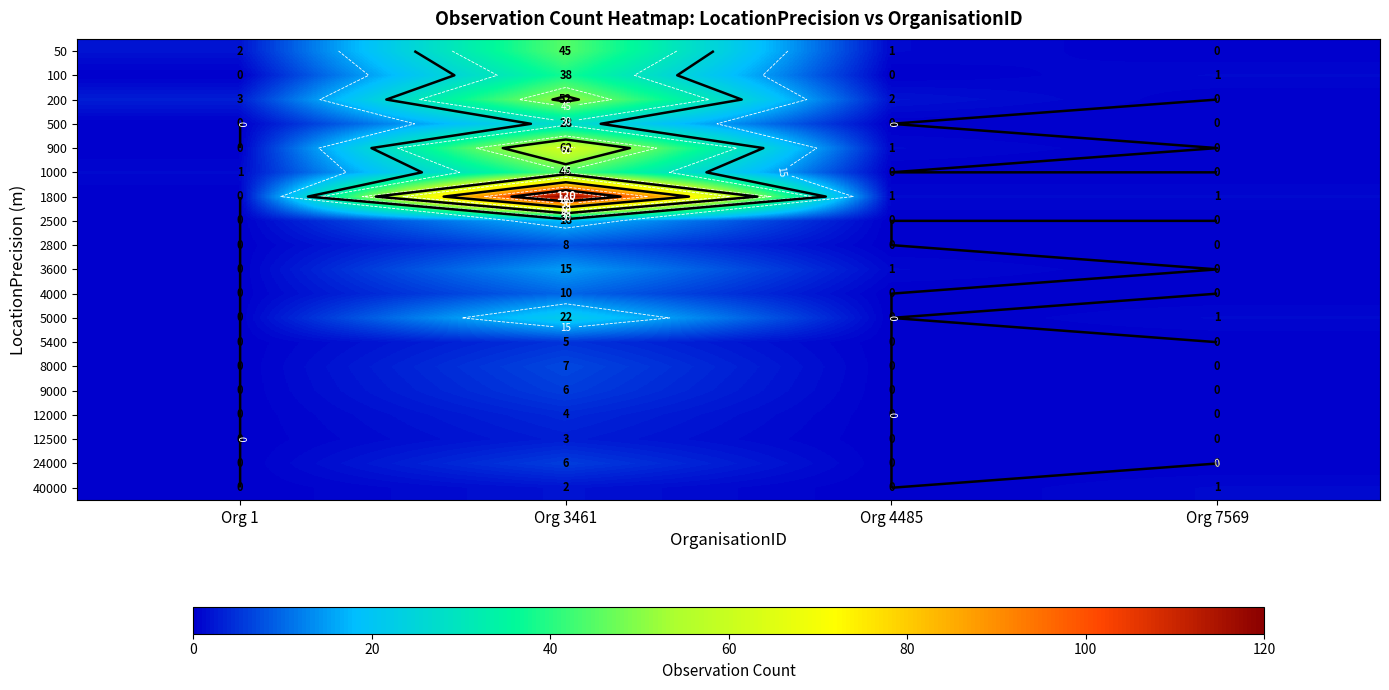

What is the average value of the 1000 series?

11